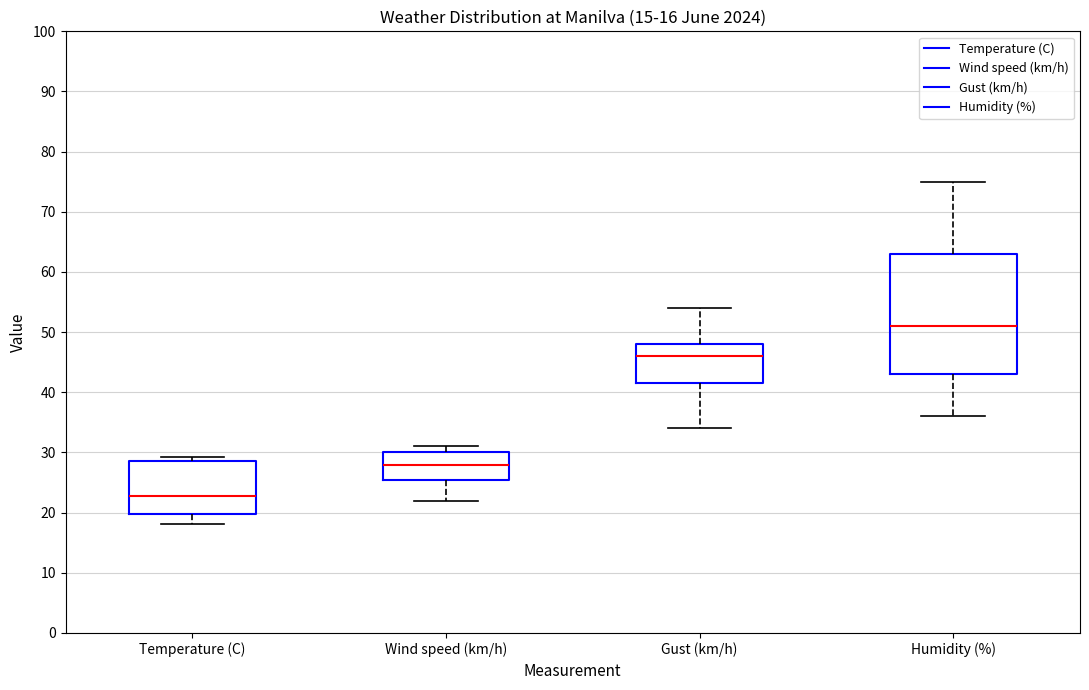

Where does the median line of the box for Wind speed (km/h) sit on the y-axis? The values are not printed on the chart, so give them approximately, as read against the axis.

28